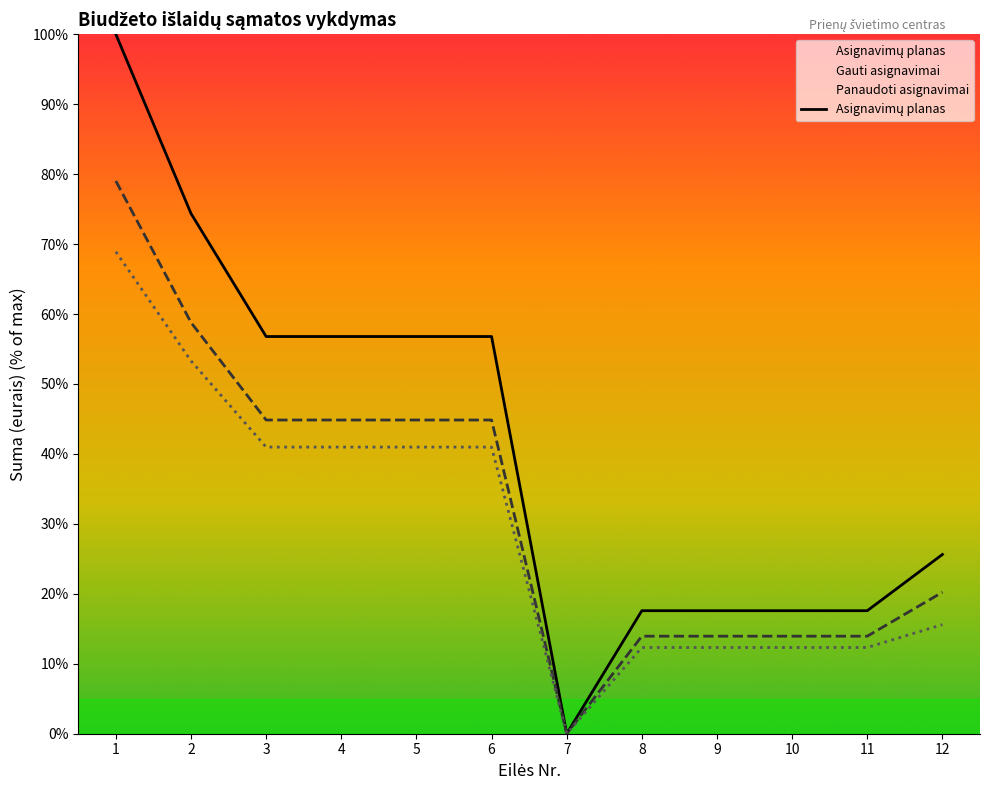

Does the chart display data point markers on the line(s)?

No